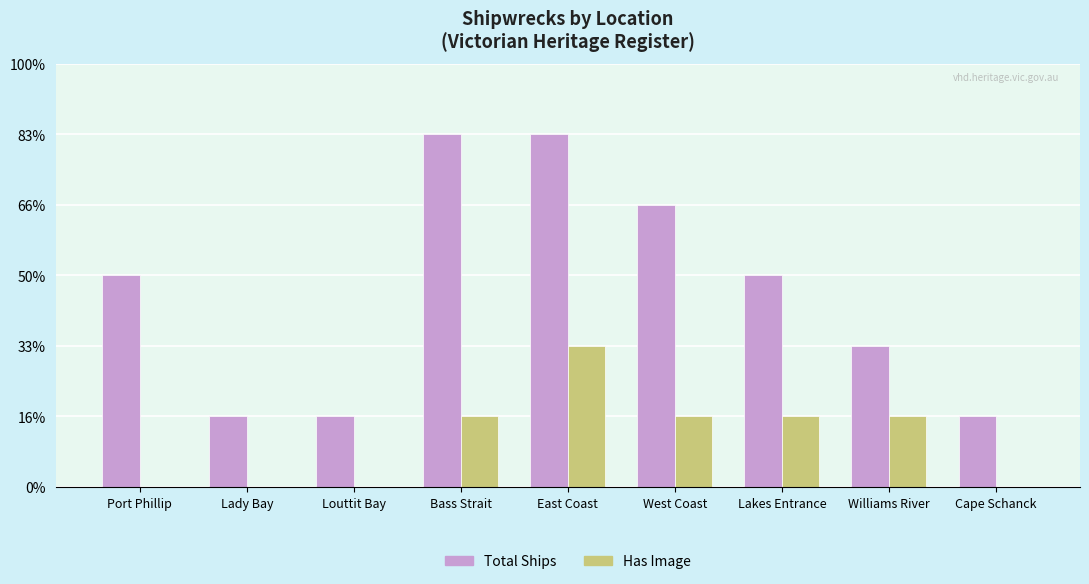

Which category has the lowest value across all series?

Port Phillip